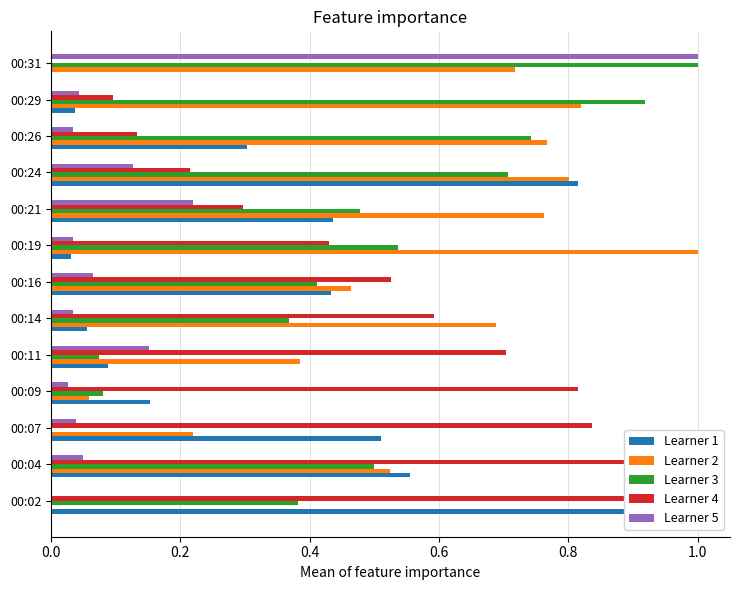

What is the average value of the Learner 2 series?

0.6